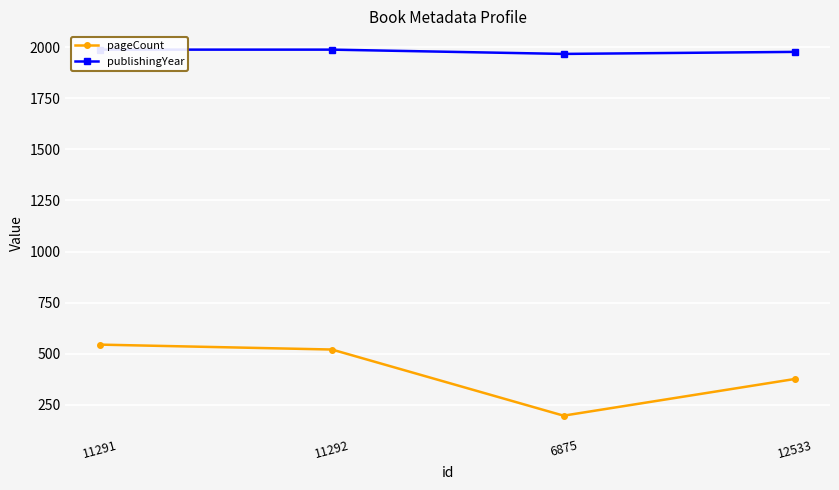

Is the value of publishingYear at 6875 greater than the value of pageCount at 12533?

Yes